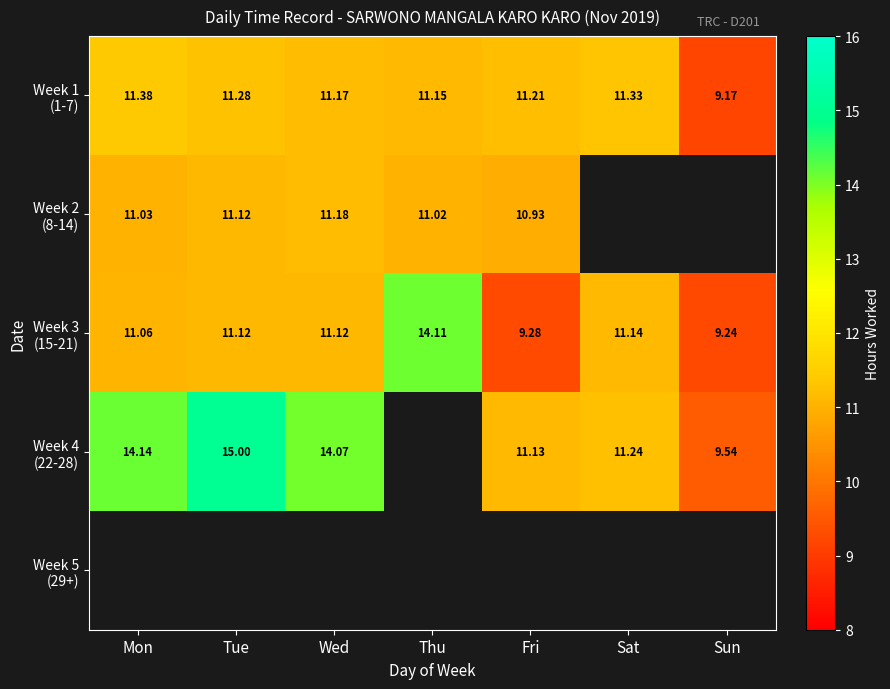

Between Fri and Sun, which series saw the biggest shift?

Week 1 (1-7)